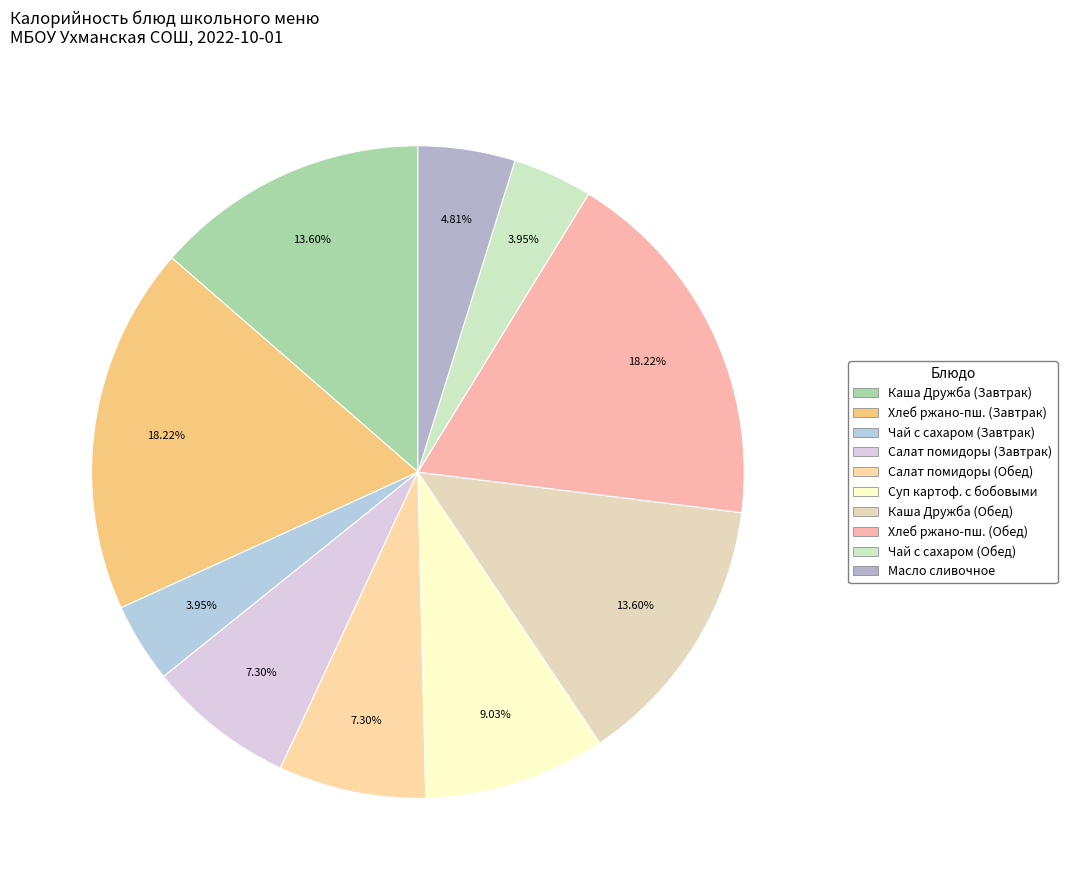

Is there a majority slice in this chart?

No